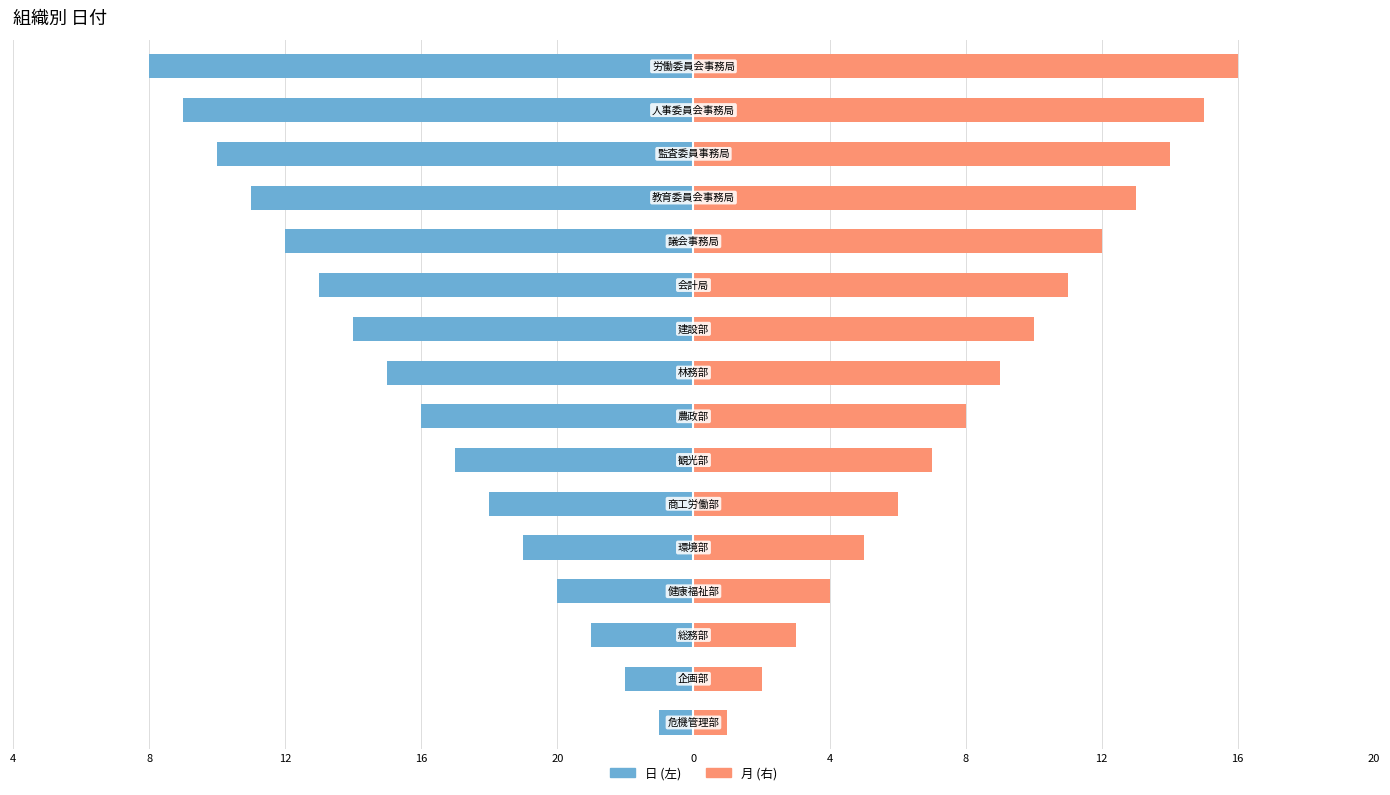

Does the chart contain stacked bars?

No